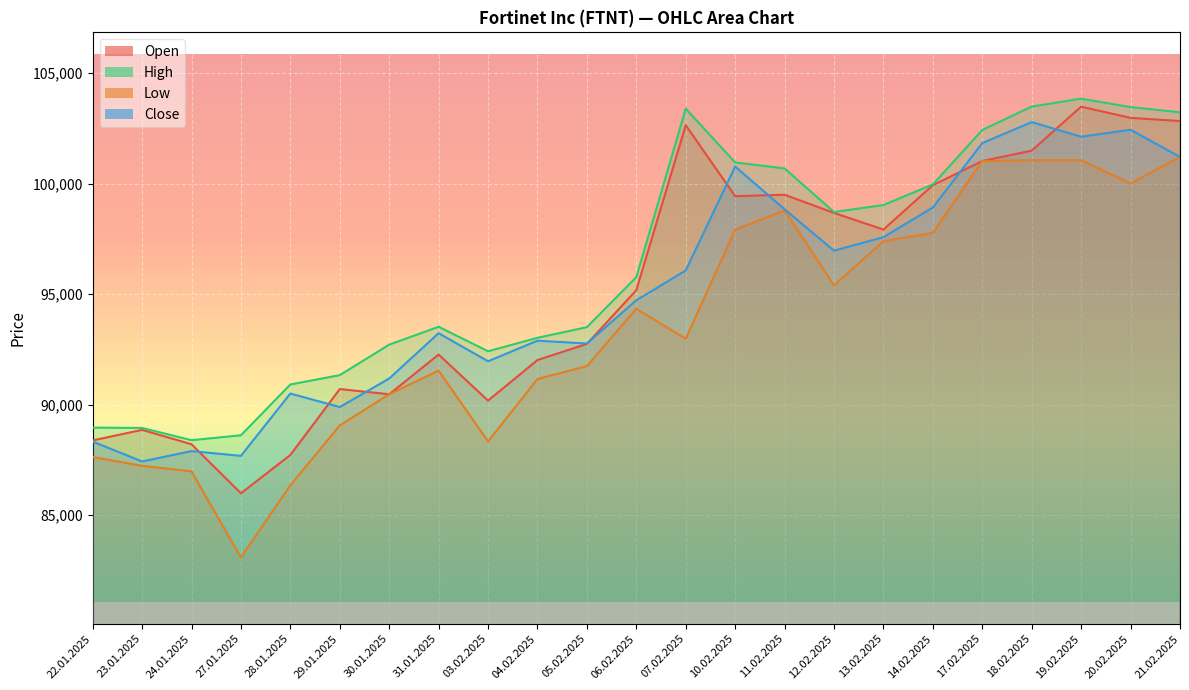

List the labels in order of Open value, largest first.

19.02.2025, 20.02.2025, 21.02.2025, 07.02.2025, 18.02.2025, 17.02.2025, 14.02.2025, 11.02.2025, 10.02.2025, 12.02.2025, 13.02.2025, 06.02.2025, 05.02.2025, 31.01.2025, 04.02.2025, 29.01.2025, 30.01.2025, 03.02.2025, 23.01.2025, 22.01.2025, 24.01.2025, 28.01.2025, 27.01.2025